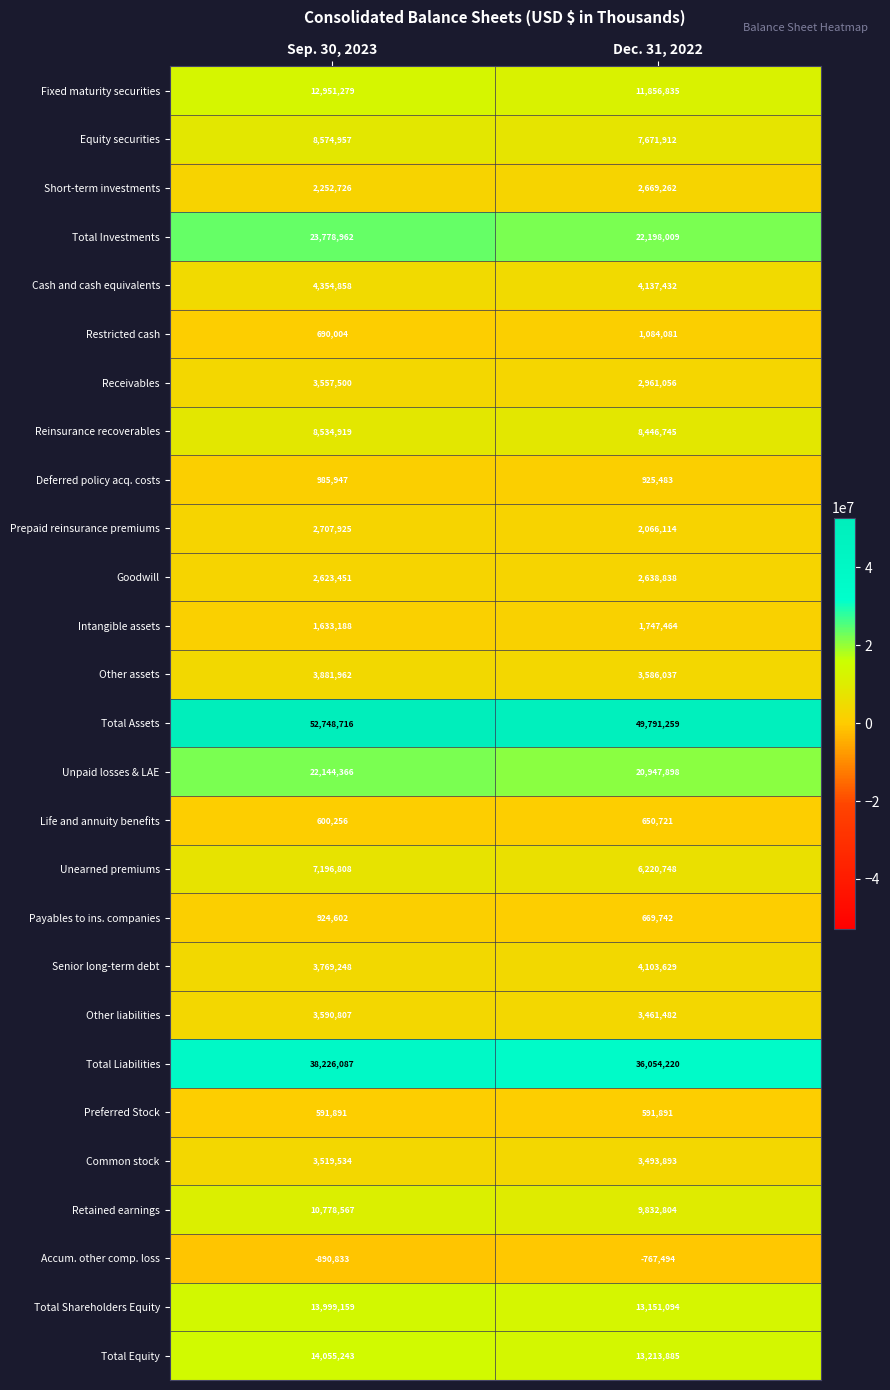

What is the approximate value of Total Equity at Sep. 30, 2023?

14055243